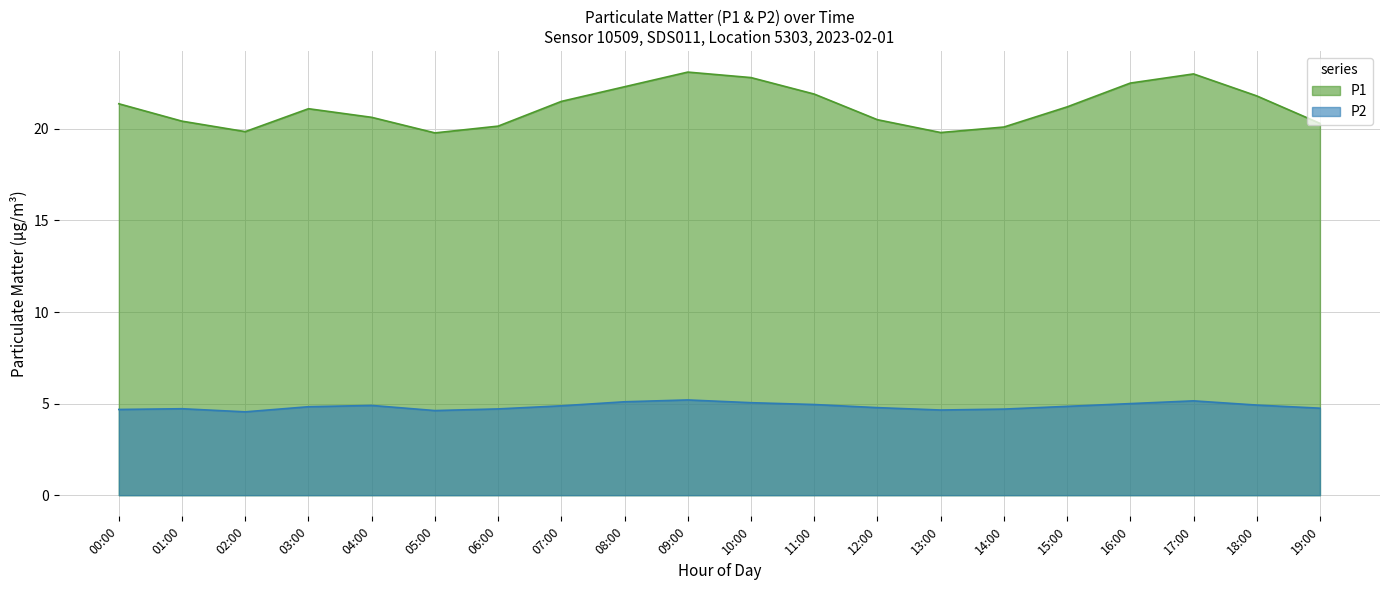

At which label is P2 closest to 4?

02:00